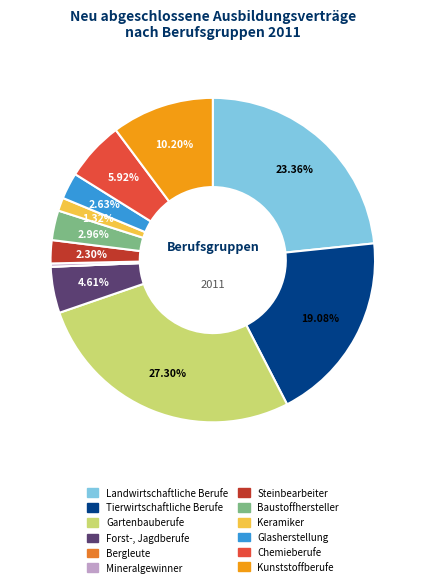

Do Keramiker and Gartenbauberufe together represent more than half of the pie?

No